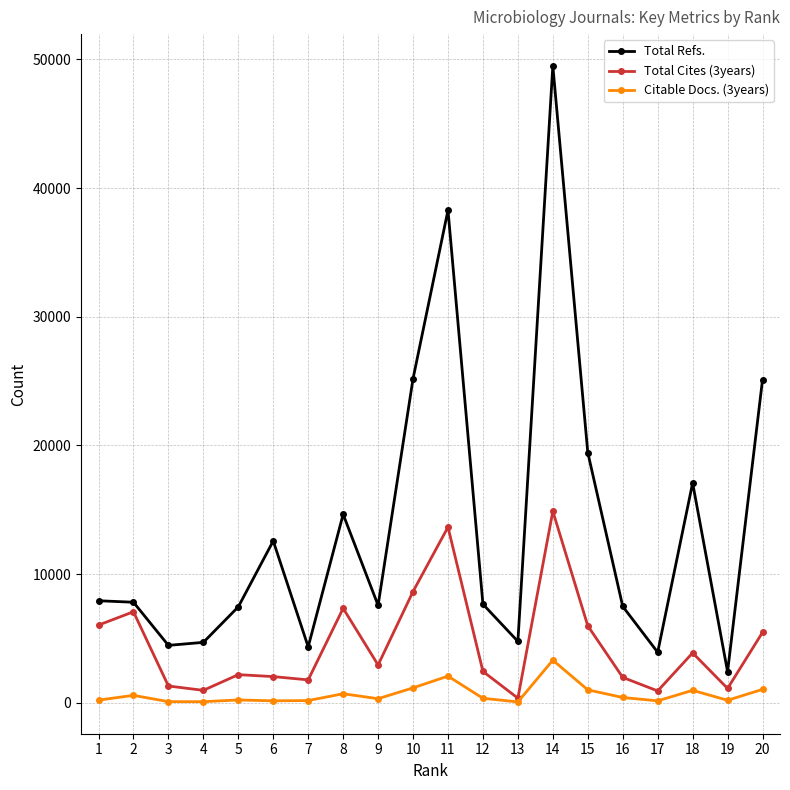

What is the minimum value shown in the chart?

60